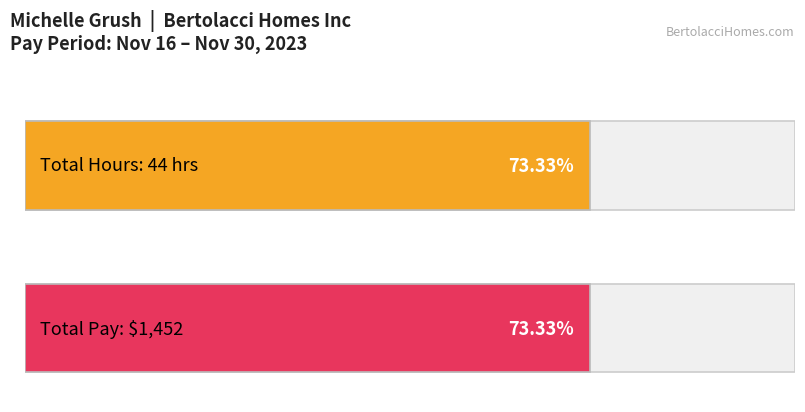

Are the bars horizontal?

Yes